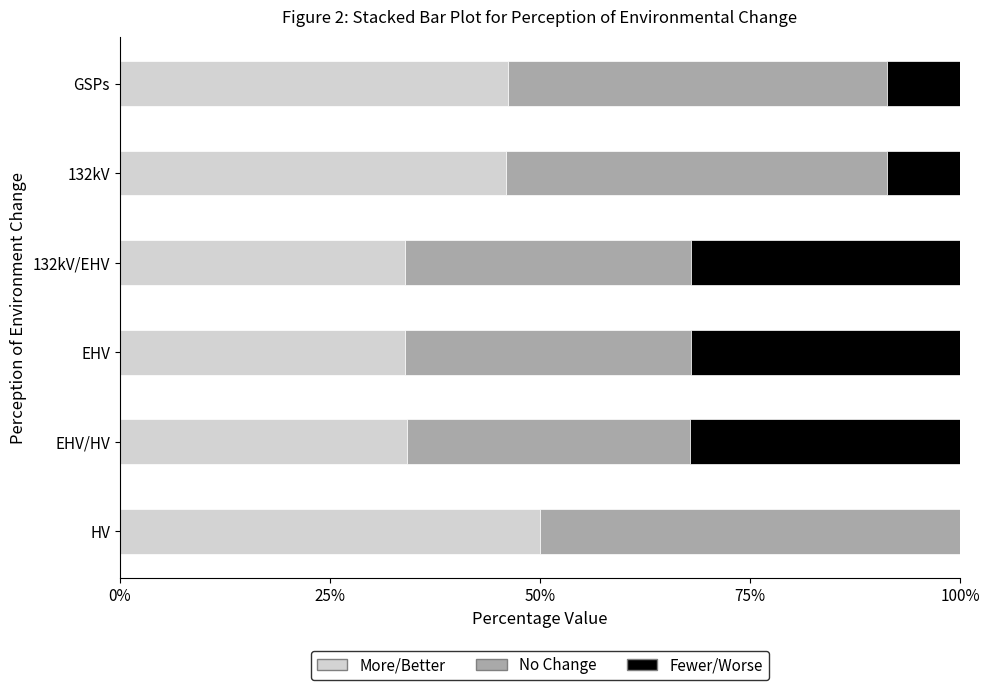

What is the sum of the More/Better values at 132kV and 132kV/EHV?

80.0